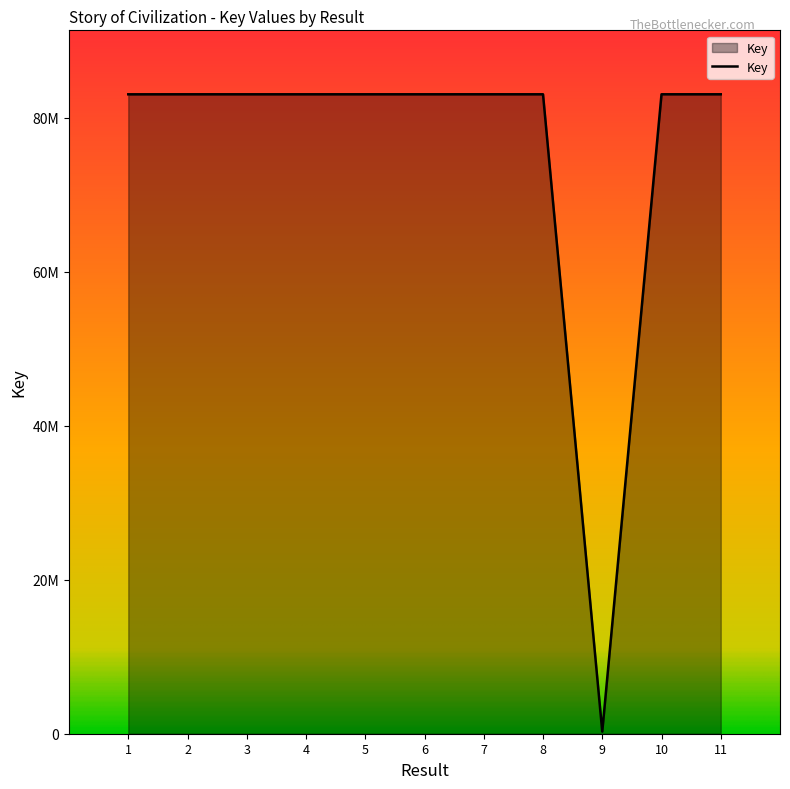

Which category has the highest value across all series?

7